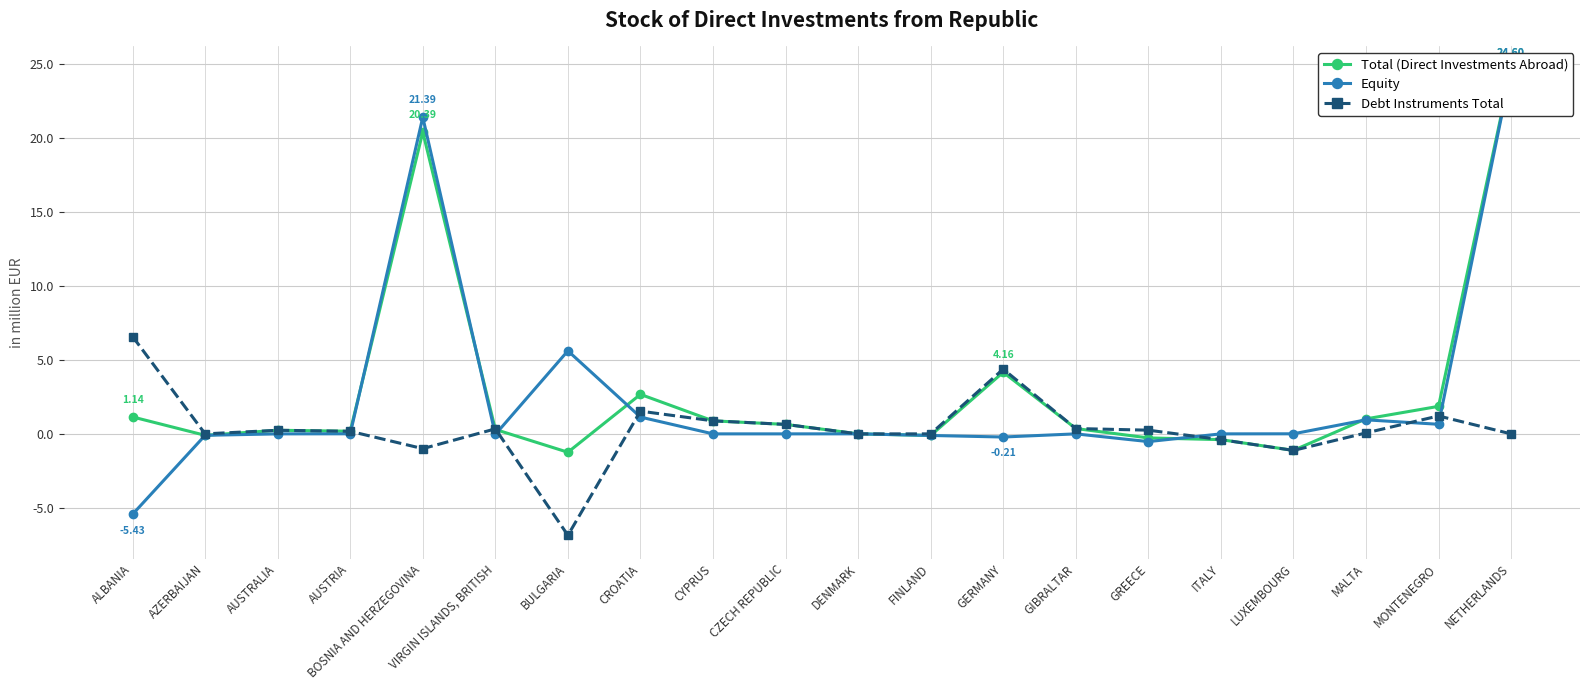

What is the average value of the Equity series?

2.4